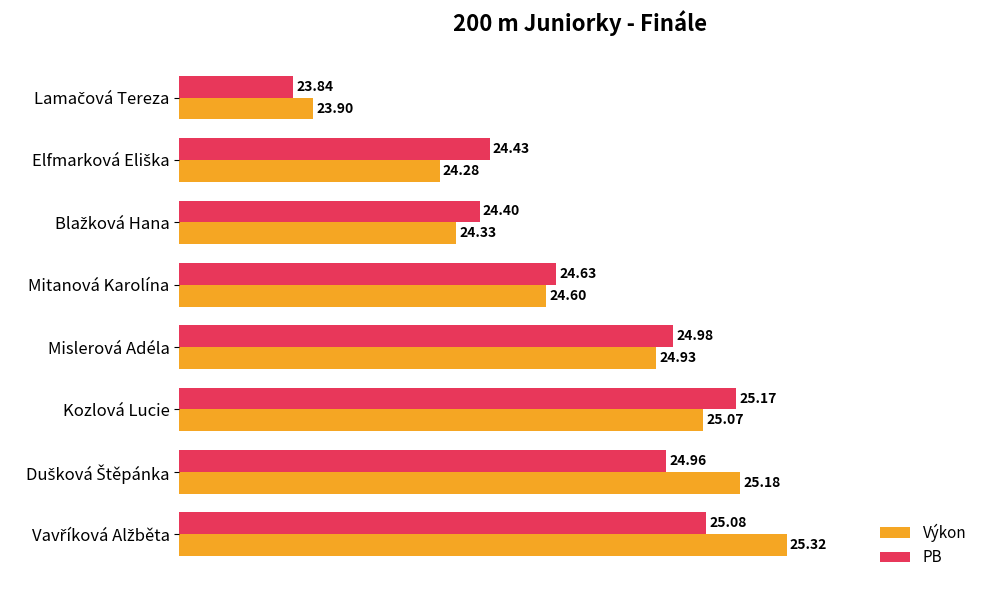

What are all the series names shown in the legend?

Výkon, PB